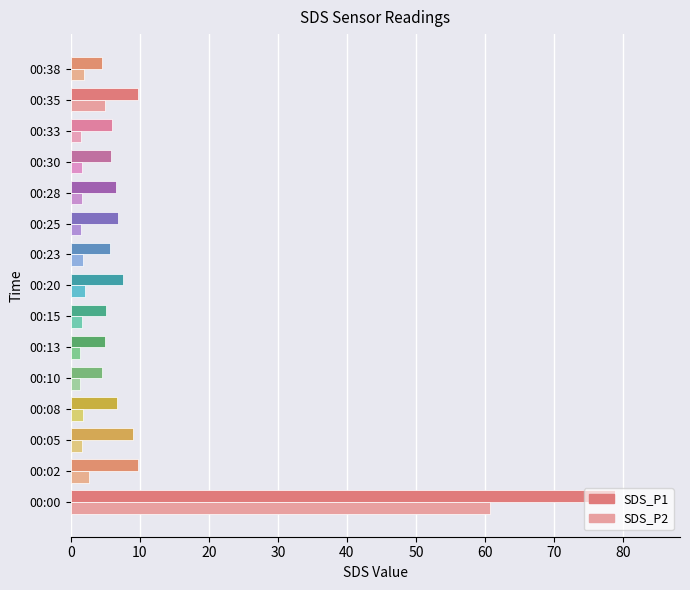

At how many categories does at least one series exceed 76?

1